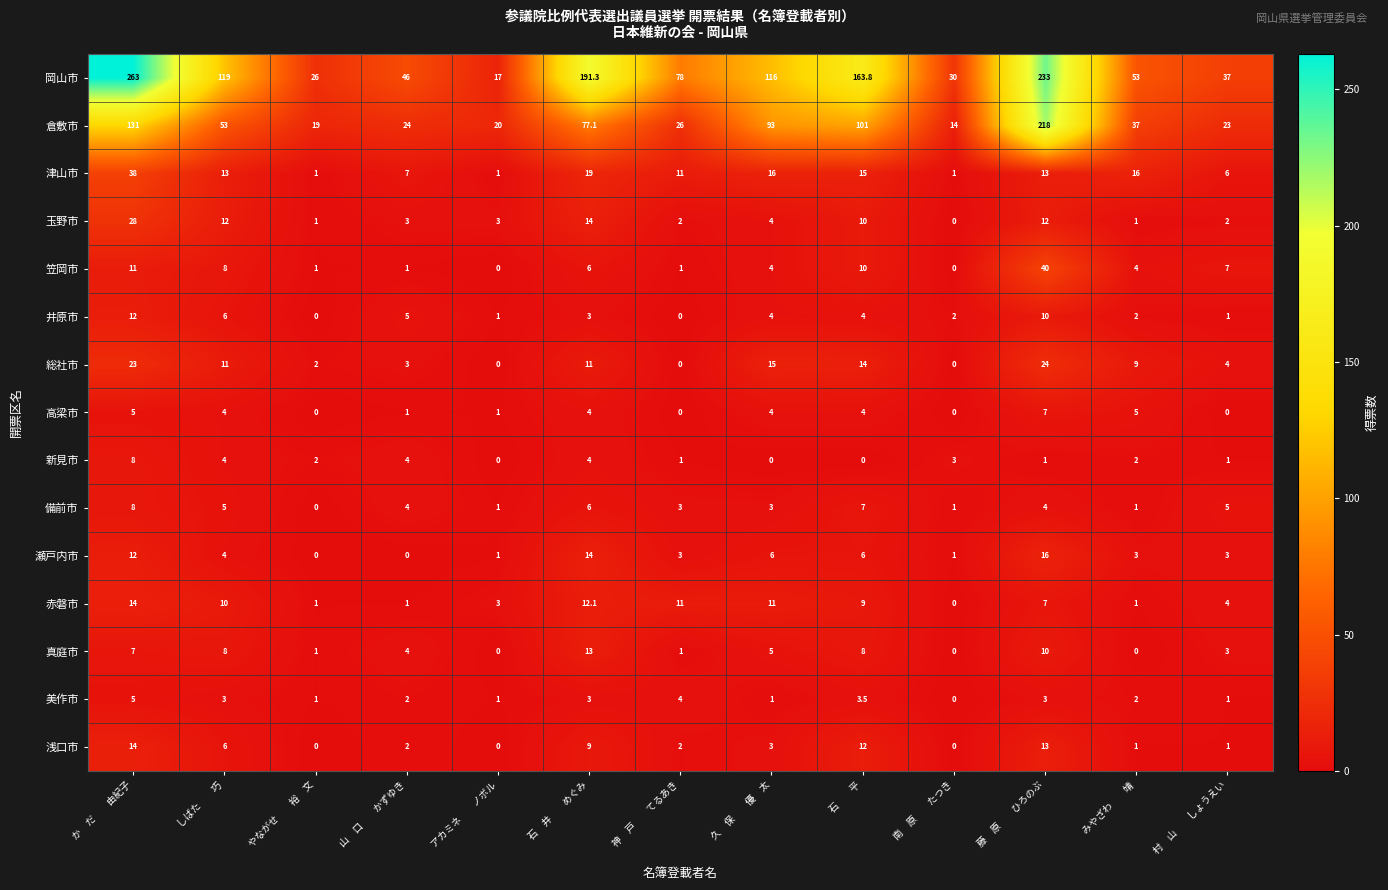

What is the sum of all 赤磐市 values?

84.1